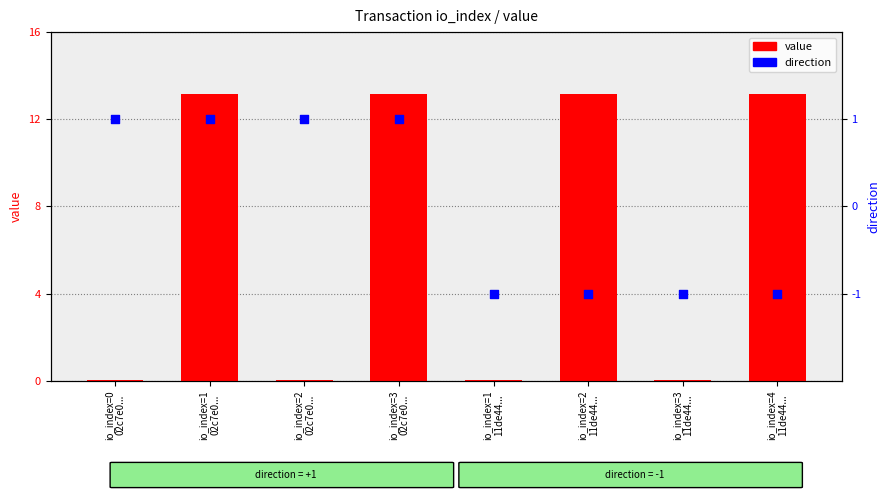

What is the total value across all series at io_index=4
11de44...?

12.2